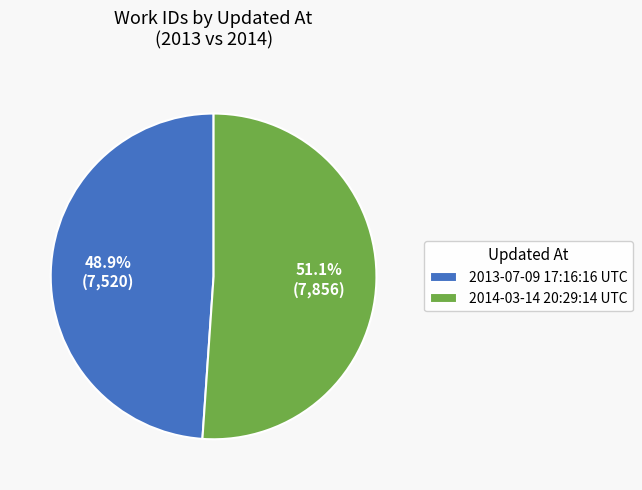

True or false: 2014-03-14 20:29:14 UTC accounts for 51% of the total.

True